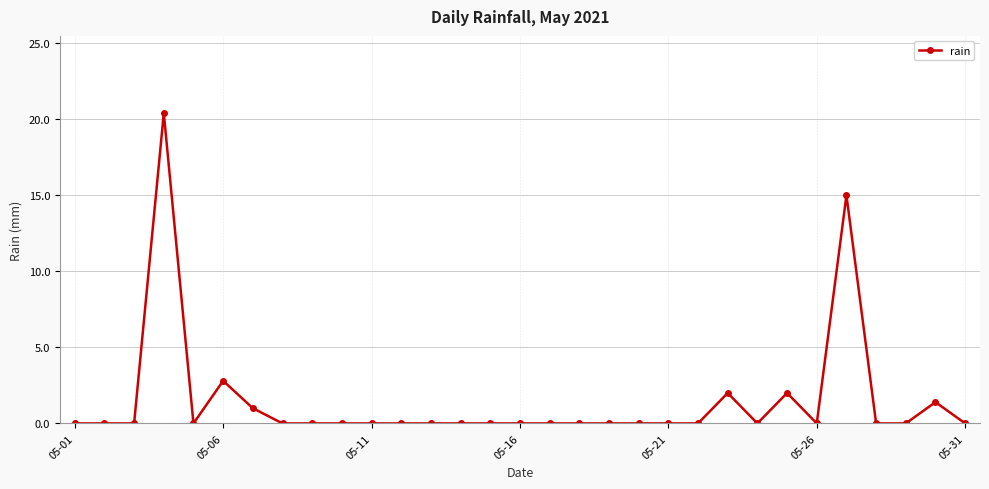

What is the maximum value shown in the chart?

20.4